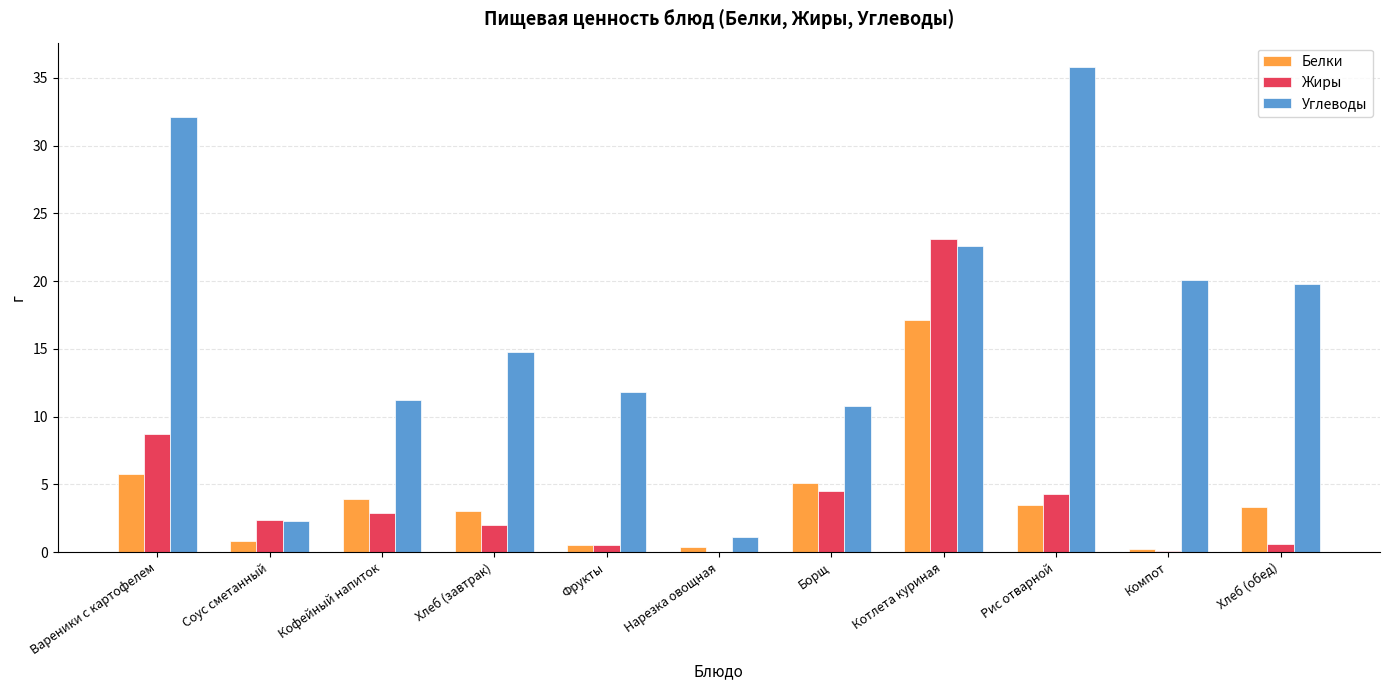

Count the number of data series in this chart.

3